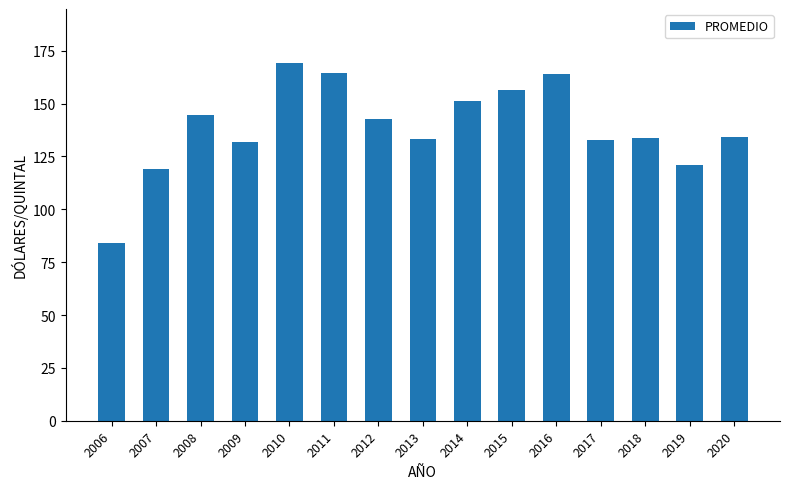

Count the number of data series in this chart.

1